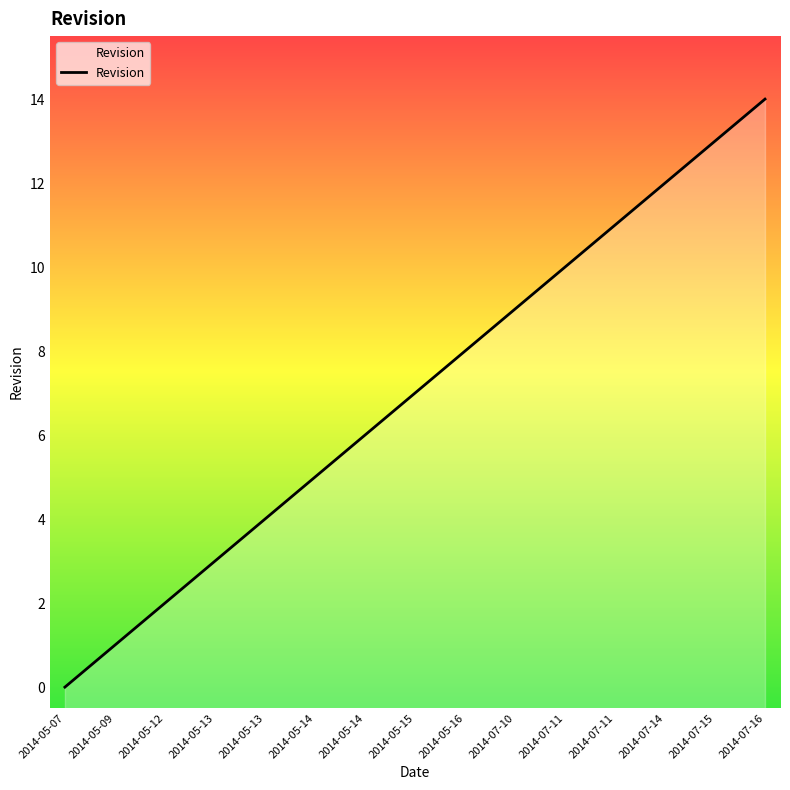

List the labels in order of value, largest first.

2014-07-16, 2014-07-15, 2014-07-14, 2014-07-11, 2014-07-11, 2014-07-10, 2014-05-16, 2014-05-15, 2014-05-14, 2014-05-14, 2014-05-13, 2014-05-13, 2014-05-12, 2014-05-09, 2014-05-07